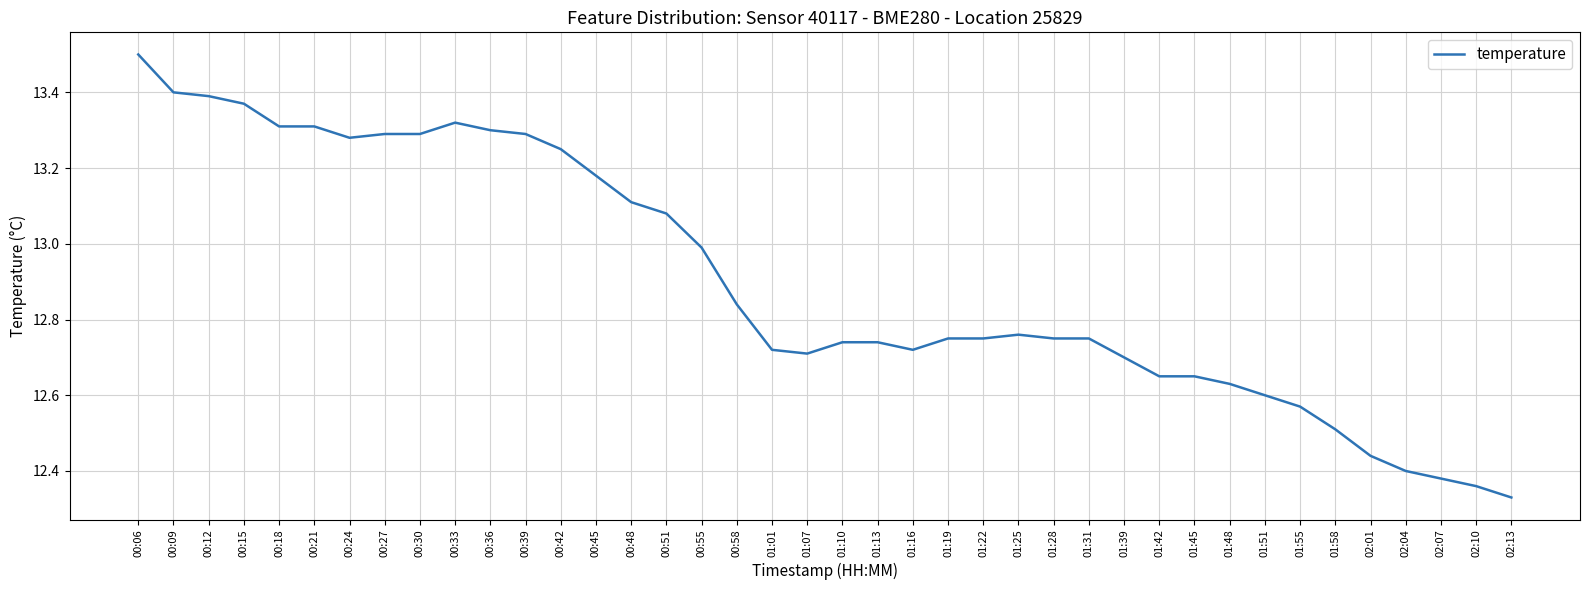

What is the difference between the values at 02:01 and 01:19?

0.3